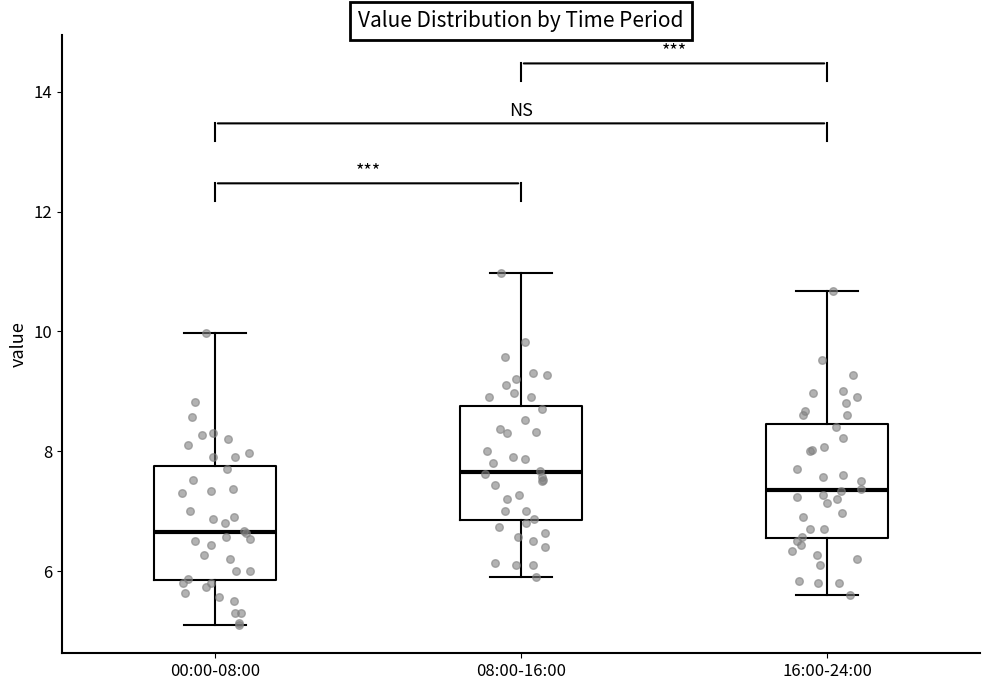

Which box has the highest median line?

08:00-16:00